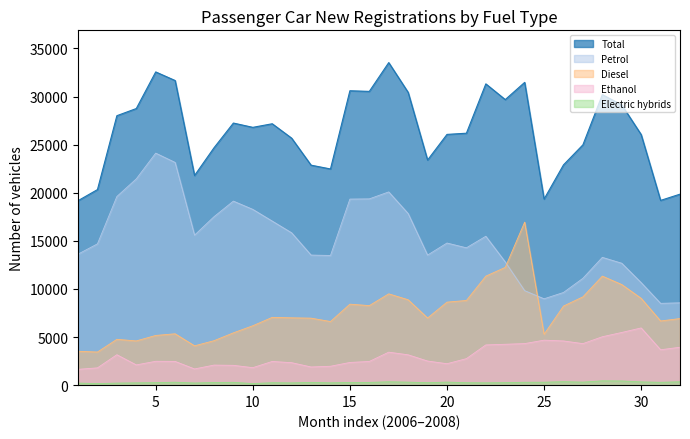

At which category does the chart reach its peak across all series?

17